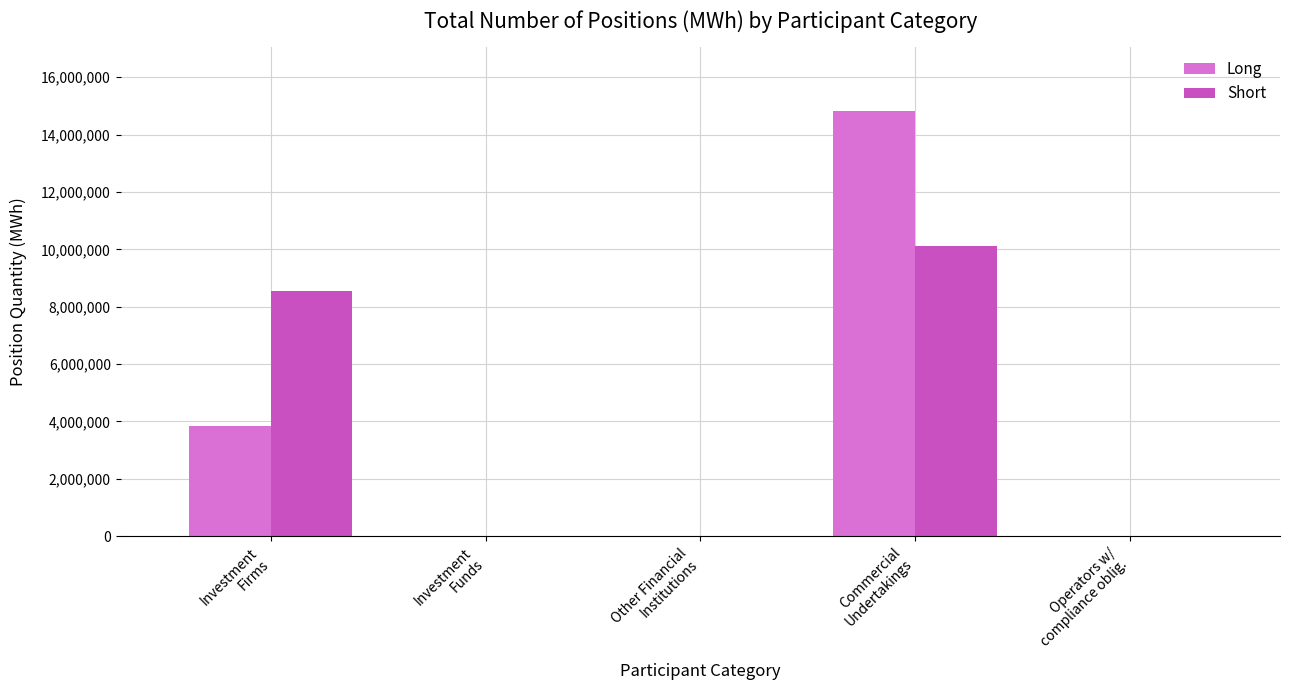

True or false: Short has a value of 0 at Operators w/
compliance oblig..

True